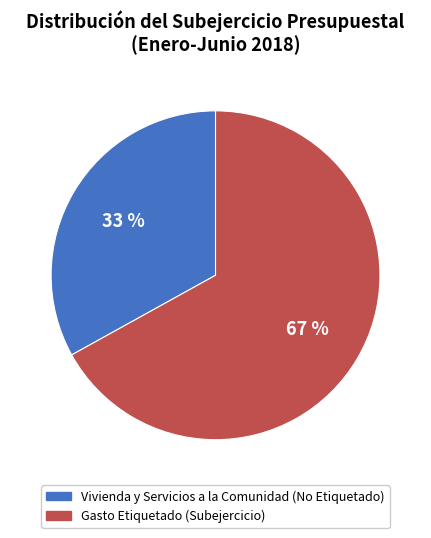

To the nearest percent, what portion does Gasto Etiquetado (Subejercicio) represent?

67%